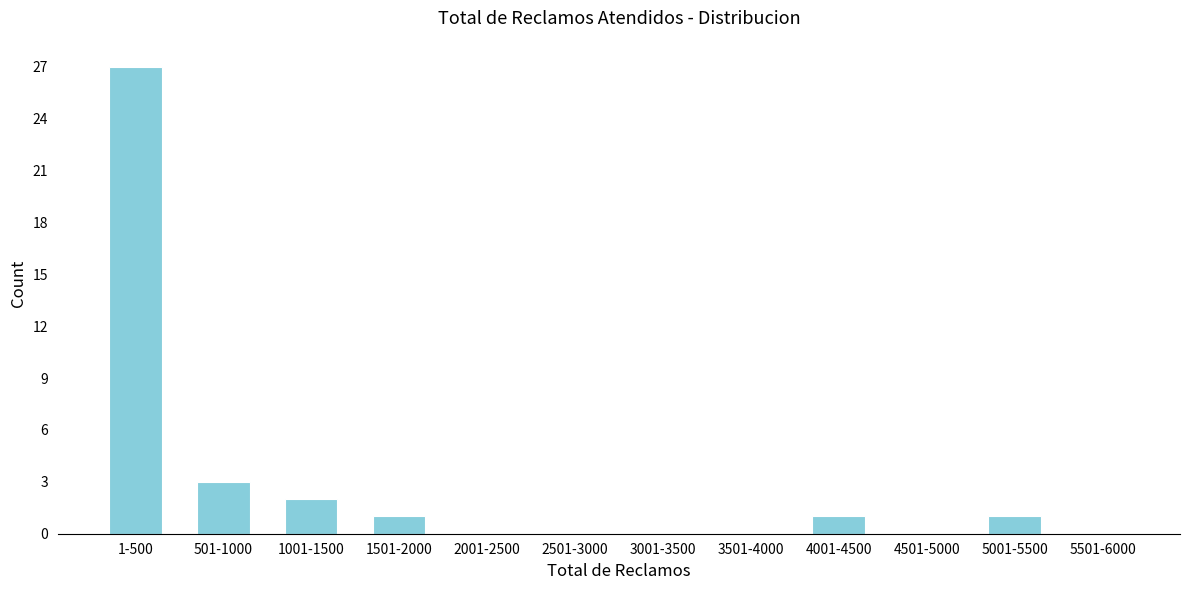

Reading right to left, list all the values displayed in this chart.

5501-6000=0	5001-5500=1	4501-5000=0	4001-4500=1	3501-4000=0	3001-3500=0	2501-3000=0	2001-2500=0	1501-2000=1	1001-1500=2	501-1000=3	1-500=27